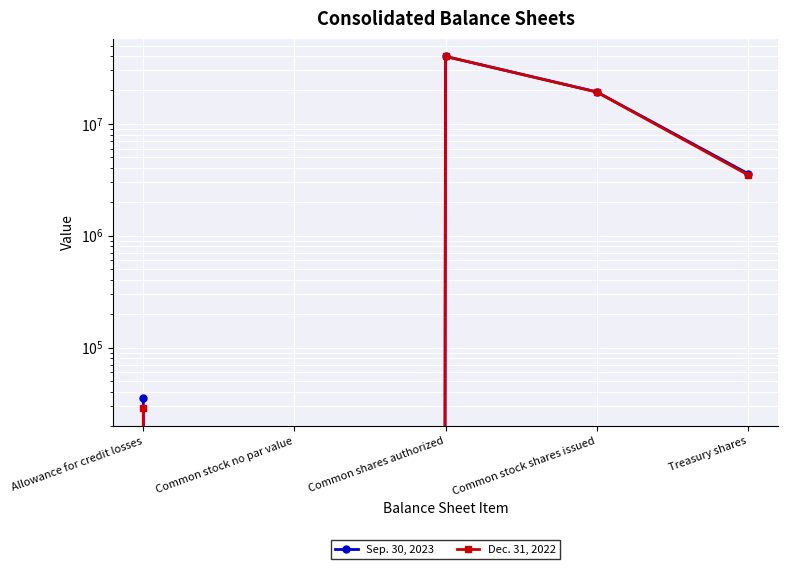

The Dec. 31, 2022 series shows 20945302 at Common stock no par value. True or false?

False